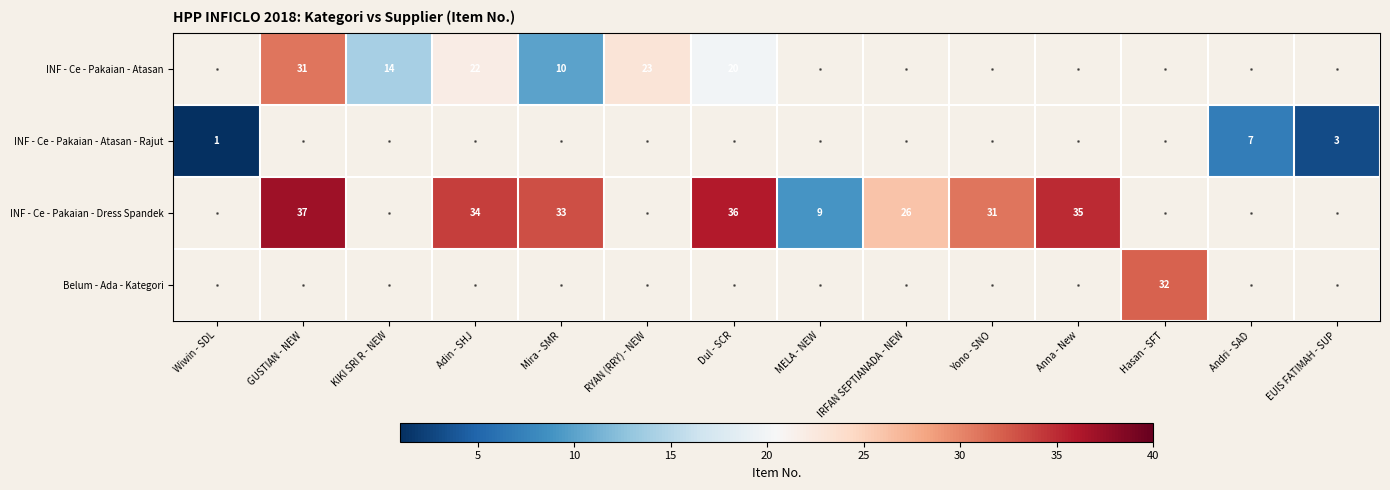

Is it true that INF - Ce - Pakaian - Dress Spandek equals 2 at MELA - NEW?

False